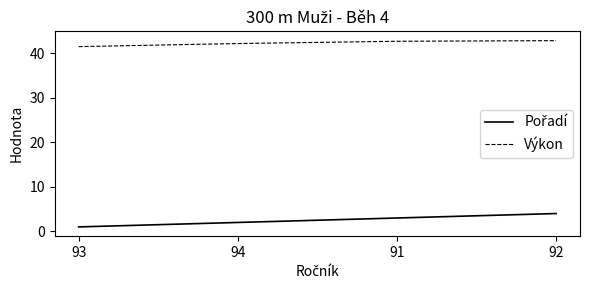

What position from the left is 93?

1